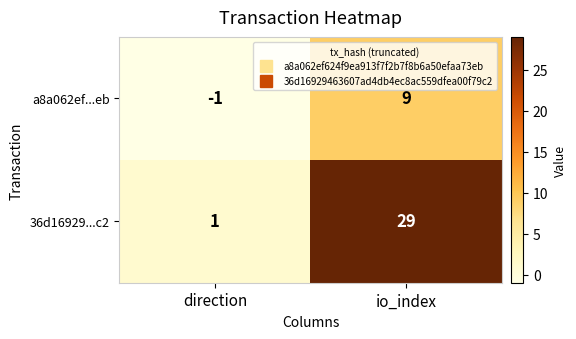

Rank the series by their average value, from lowest to highest.

a8a062ef...eb, 36d16929...c2